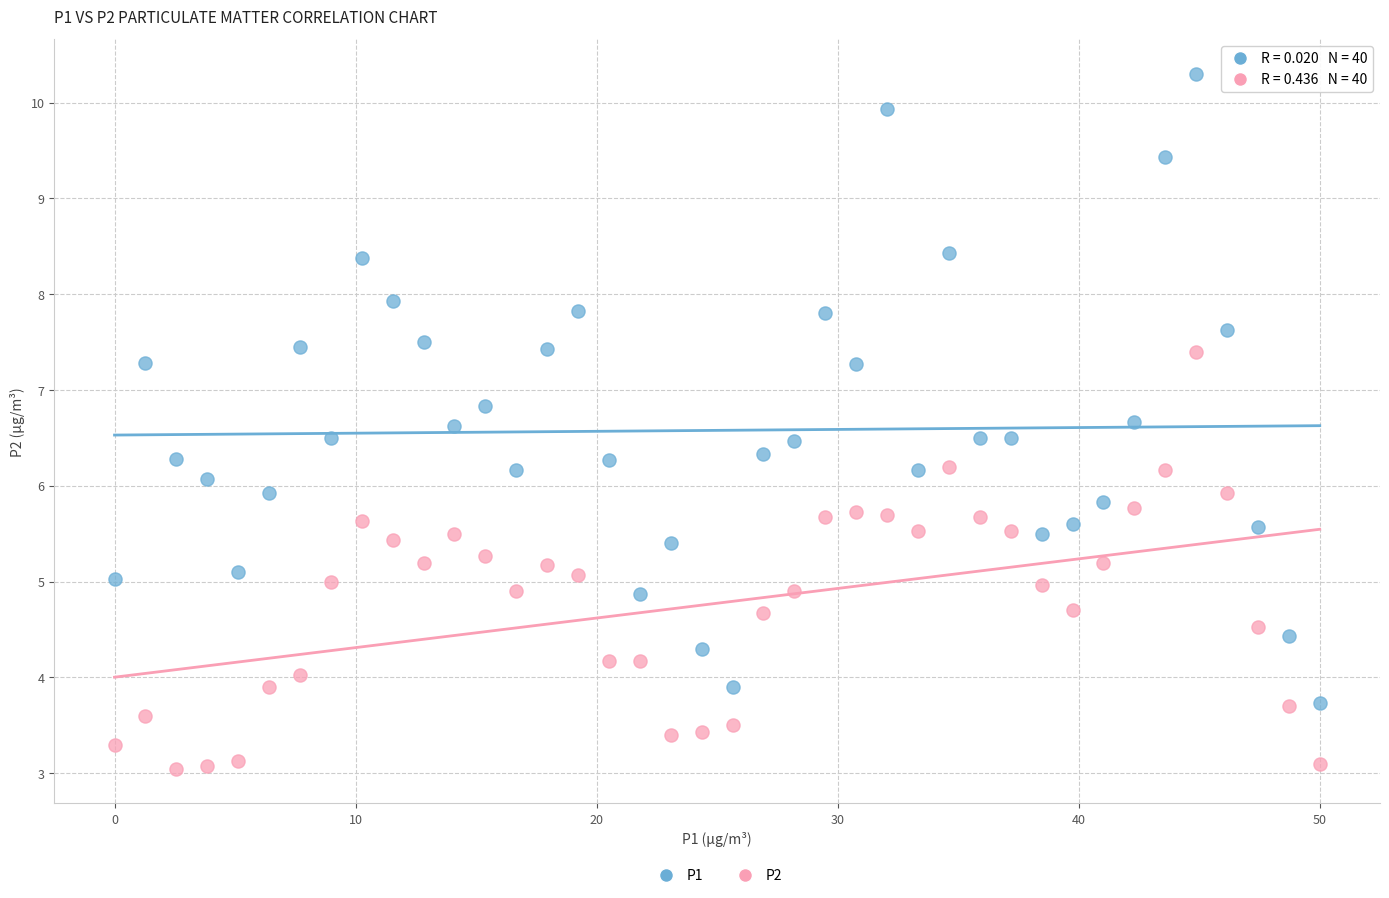

Which series reaches the minimum Y coordinate?

P2